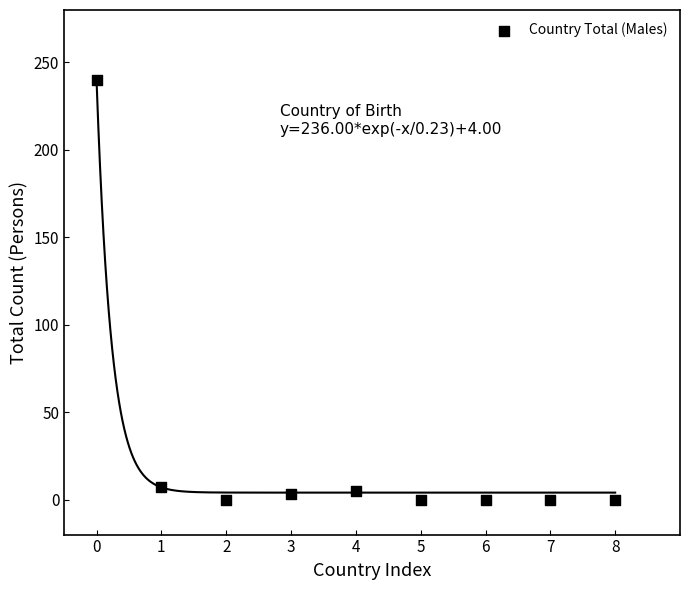

What is the range of Y values (max minus min)?

240